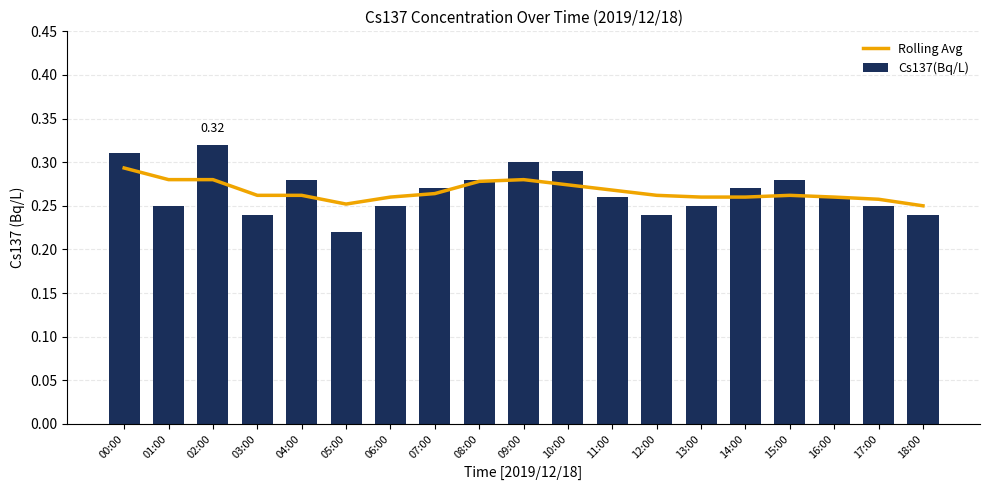

List the series in order of their peak value, highest first.

Cs137(Bq/L), Rolling Avg